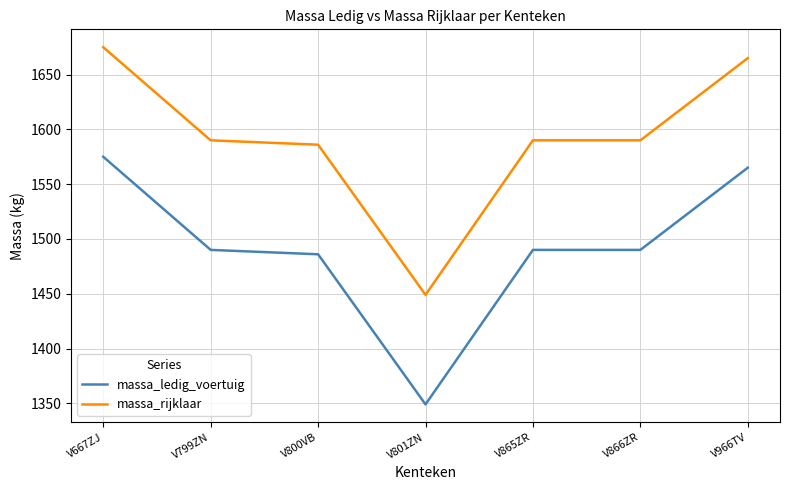

What are all the series names shown in the legend?

massa_ledig_voertuig, massa_rijklaar